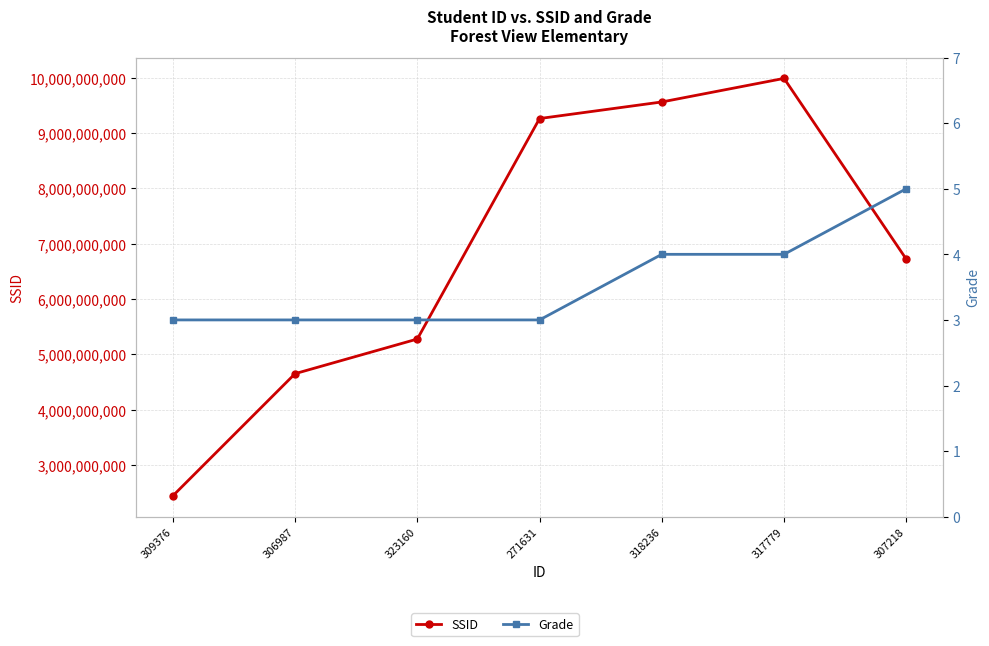

True or false: Grade and SSID intersect in this chart.

False